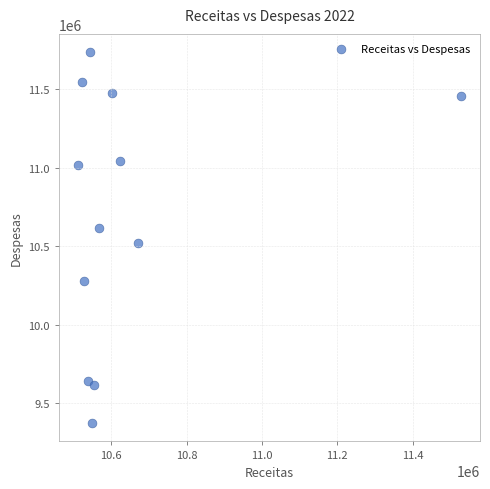

What is the average Y value?

10693939.7